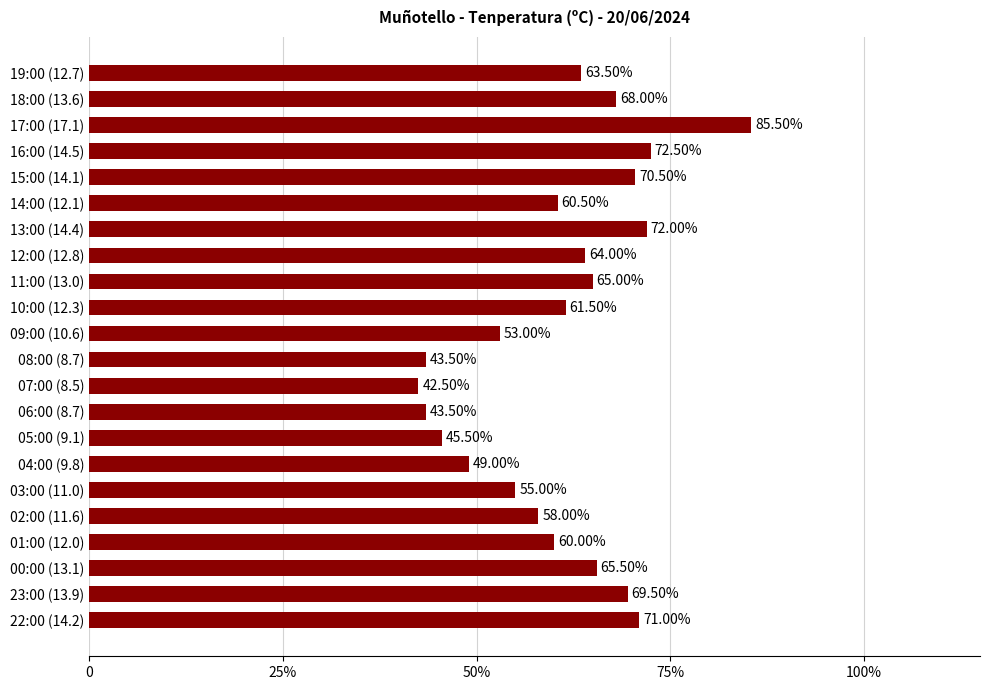

Which category has the lowest value across all series?

07:00 (8.5)